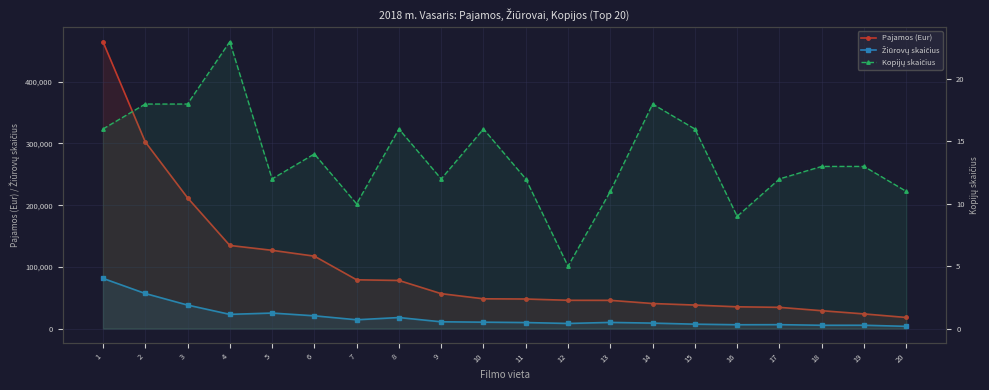

Which has a higher value, 12 or 20?

12